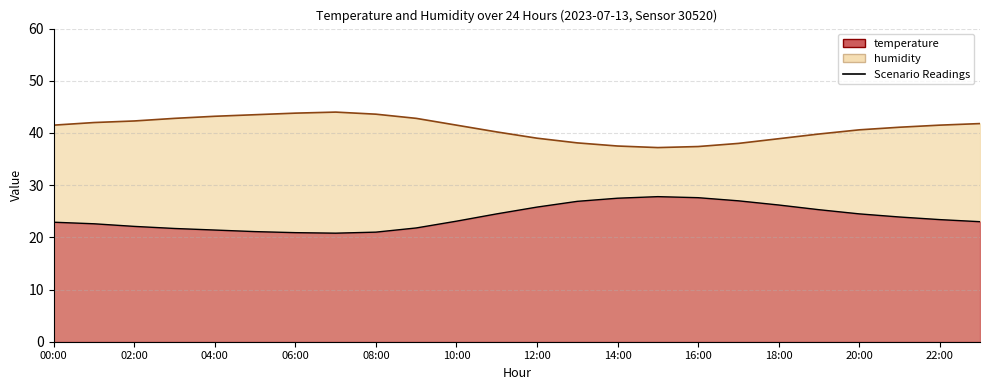

True or false: humidity and temperature cross at least once.

False